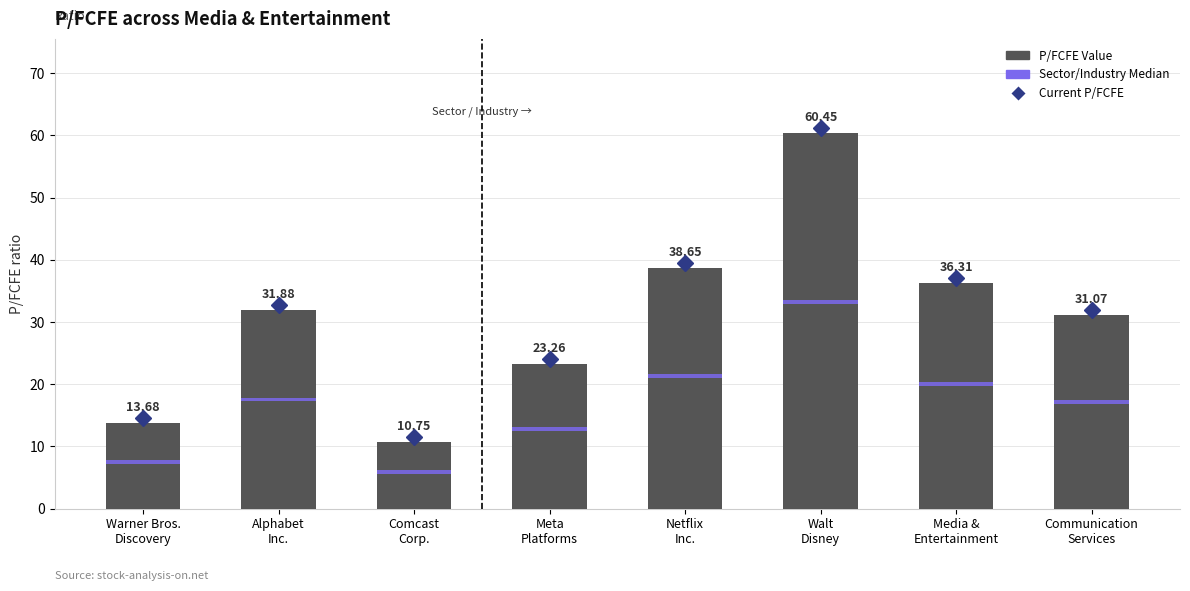

What is the sum of the values at Warner Bros.
Discovery and Communication
Services?

44.8